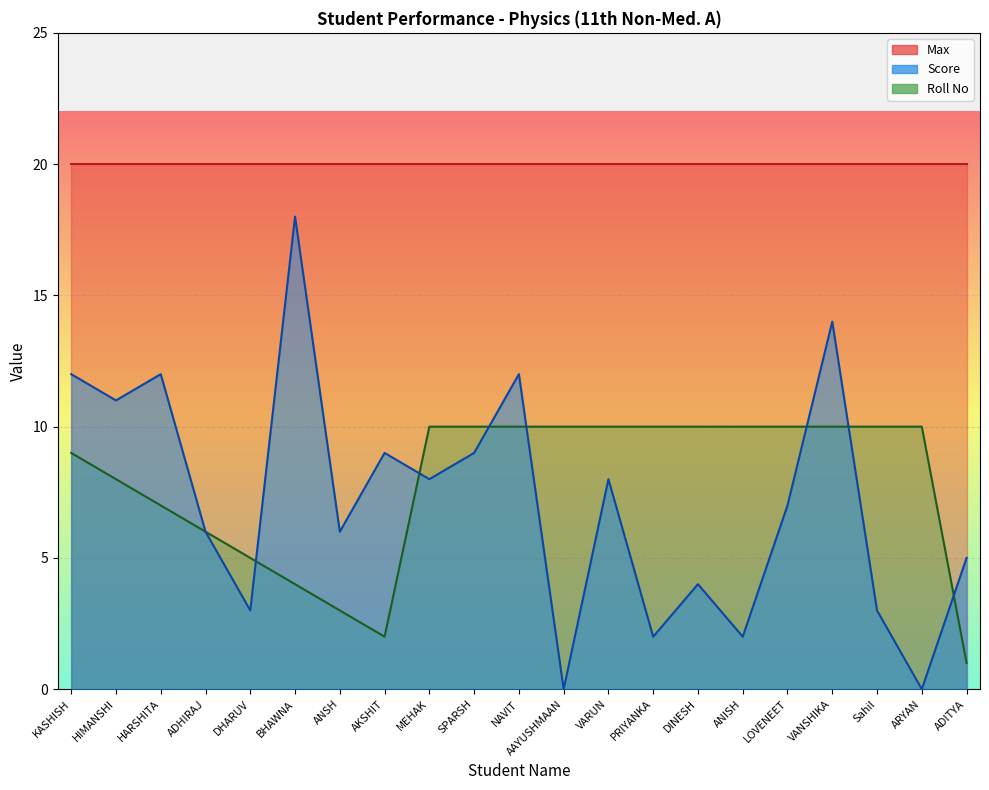

The value of Max at NAVIT is 20. True or false?

True